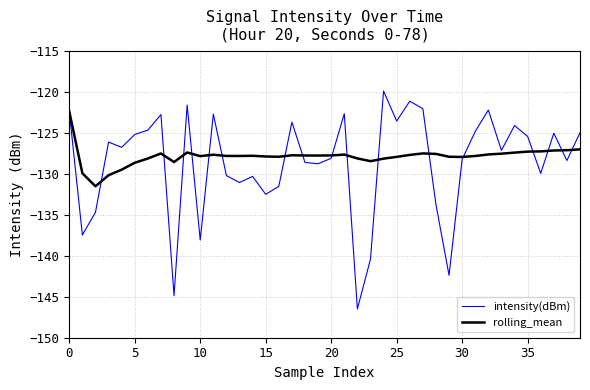

Does the chart have visible grid lines?

Yes